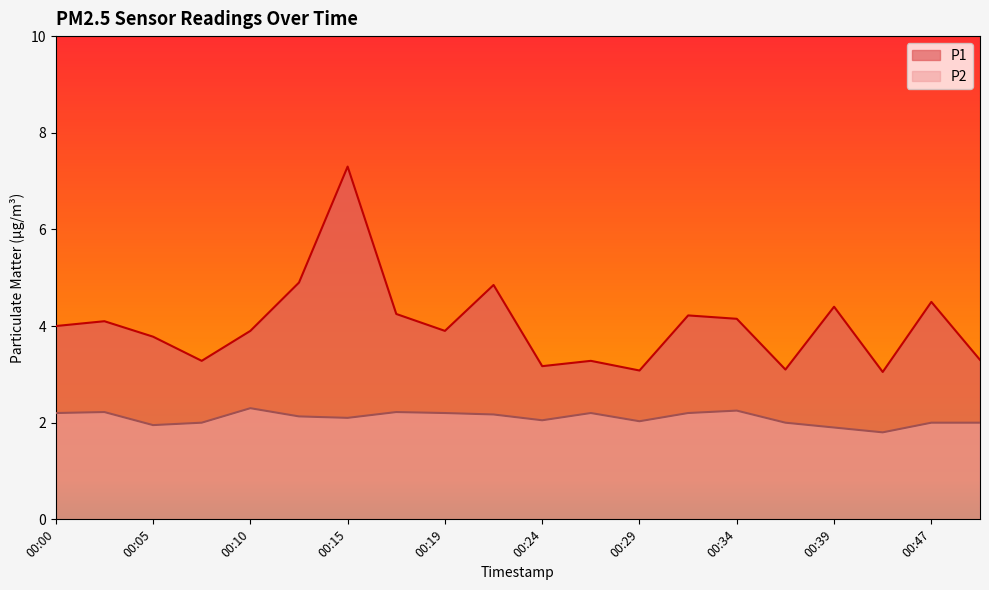

Read the P1 value at 00:42.

3.0